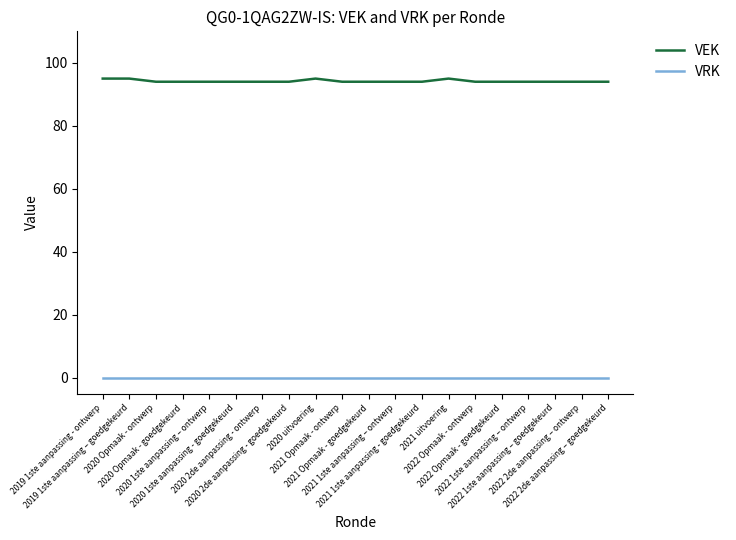

Which series has the largest total across all categories?

VEK